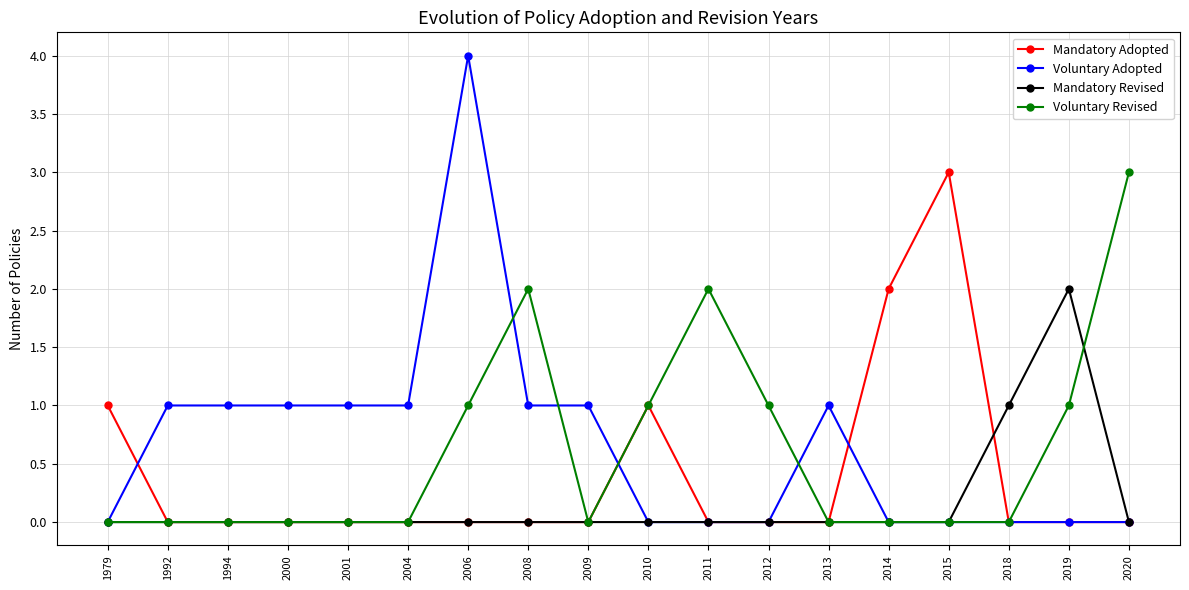

What is the difference between the highest and lowest values at 2006?

4